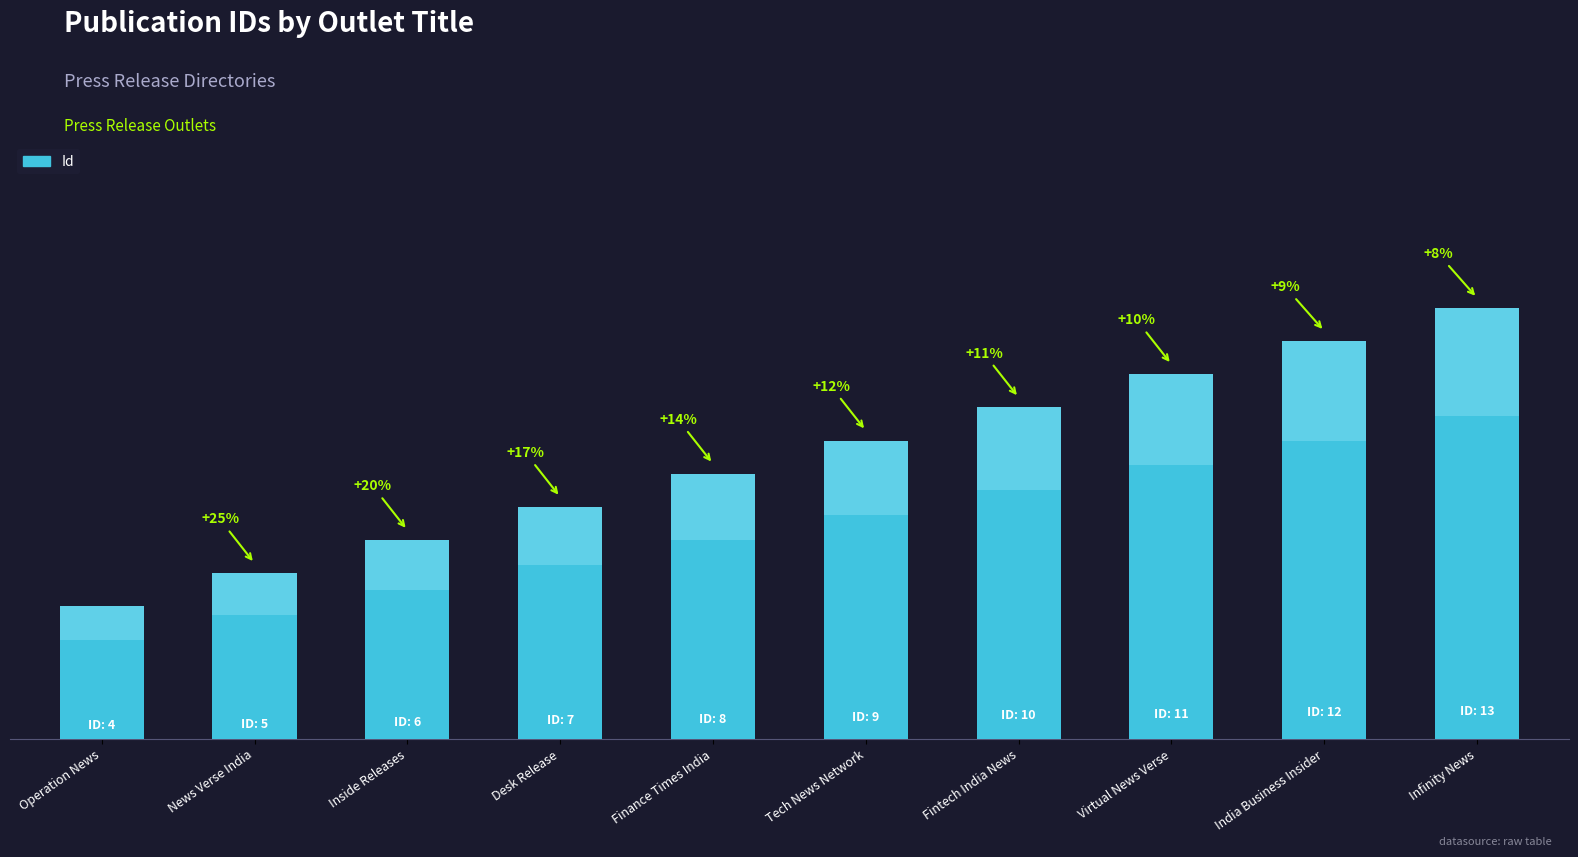

What is the change in value from Finance Times India to Tech News Network?

+1